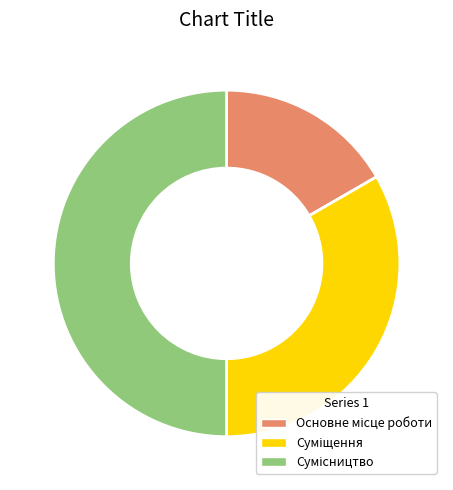

How many segments does this pie chart have?

3